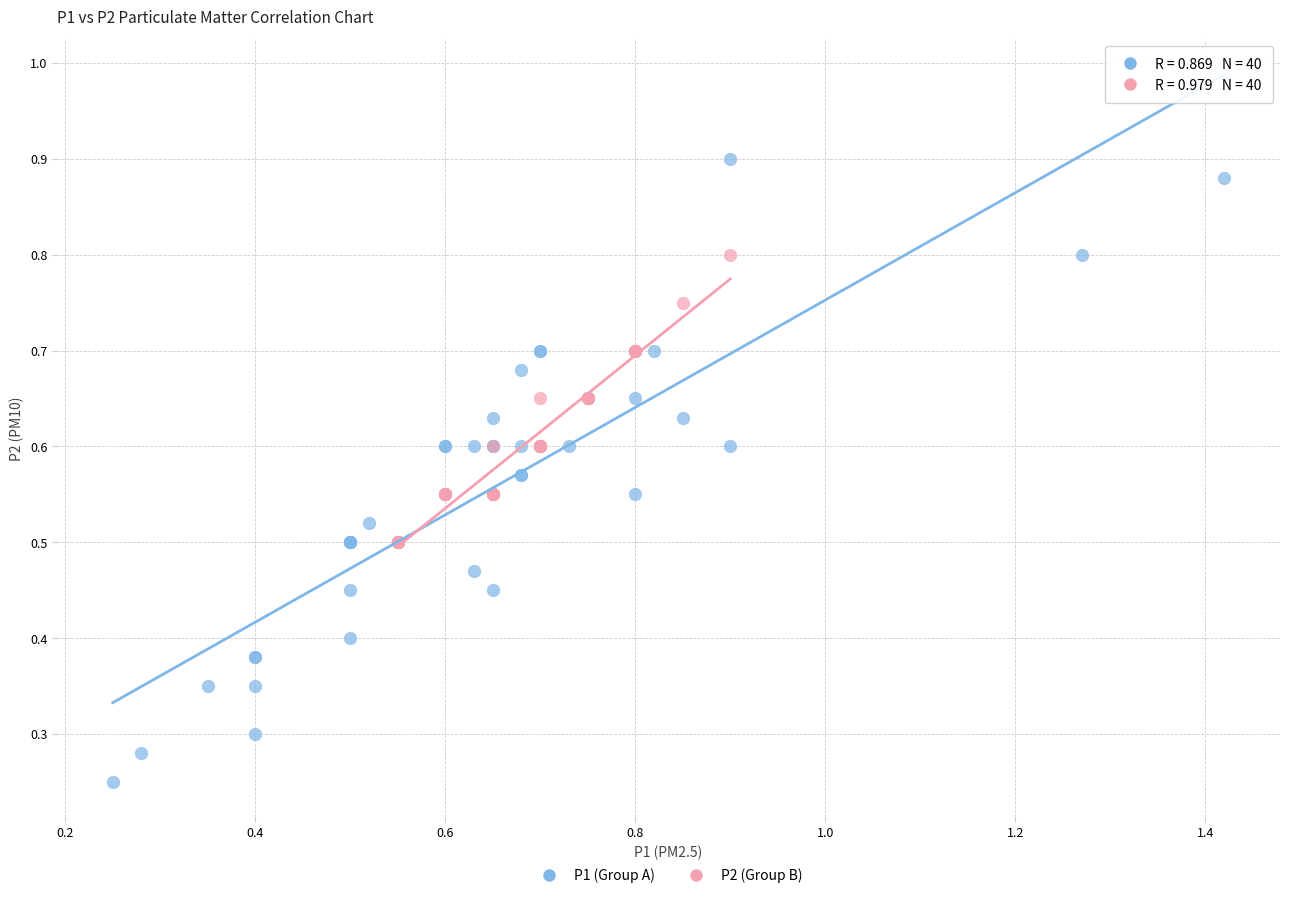

Which series reaches the maximum Y coordinate?

P1 (Group A)